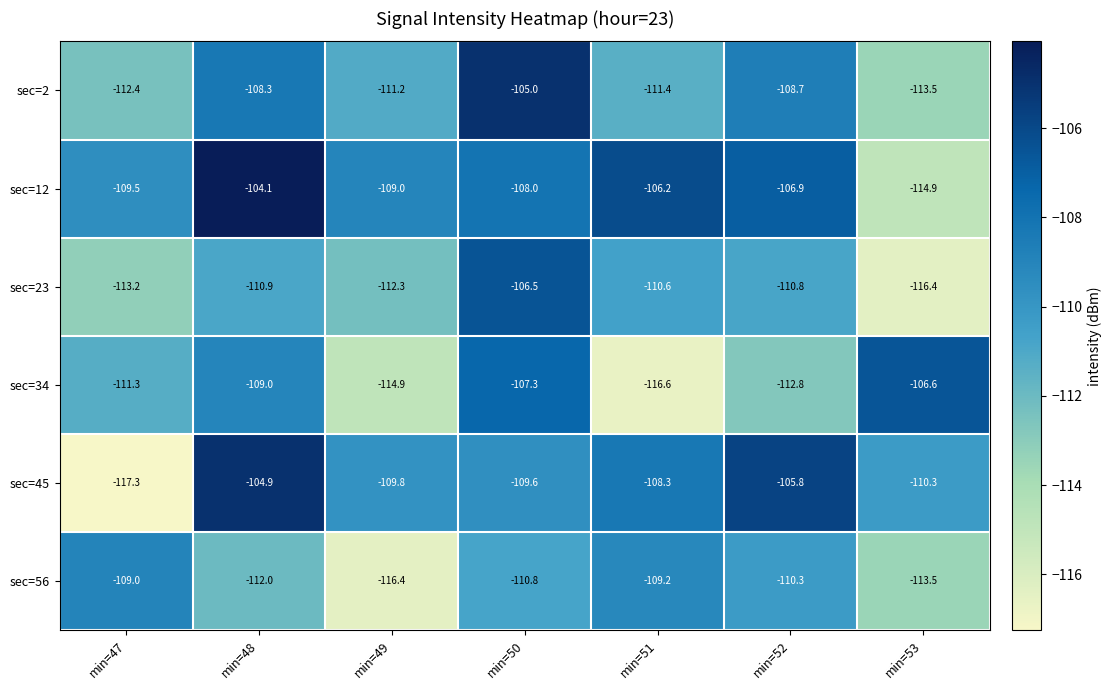

Which series has the largest range (max minus min)?

sec=45